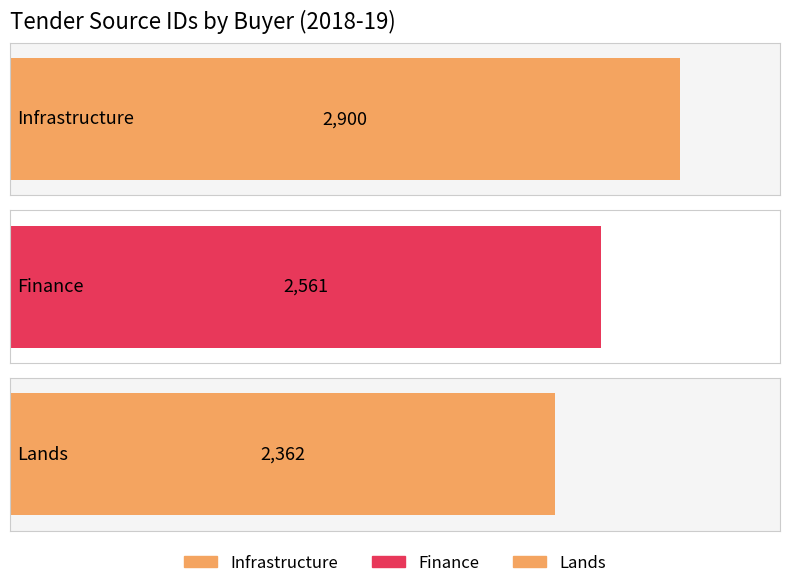

Does the chart contain any negative values?

No